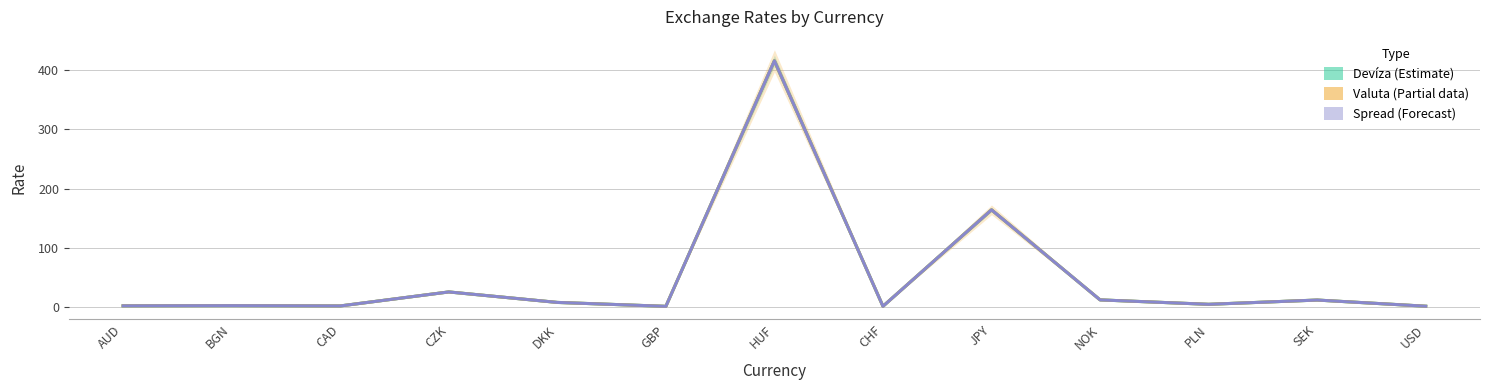

Between CAD and PLN, which series saw the biggest shift?

Devíza stred